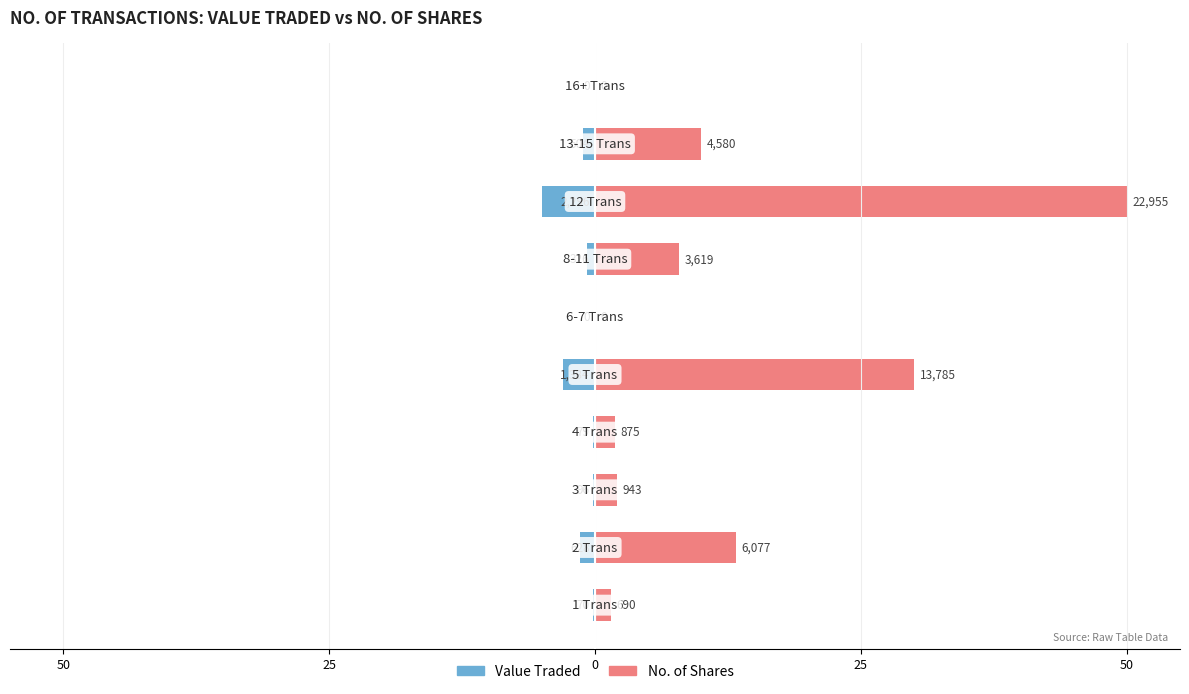

Is the value of Value Traded at 25 greater than the value of No. of Shares at 0?

No